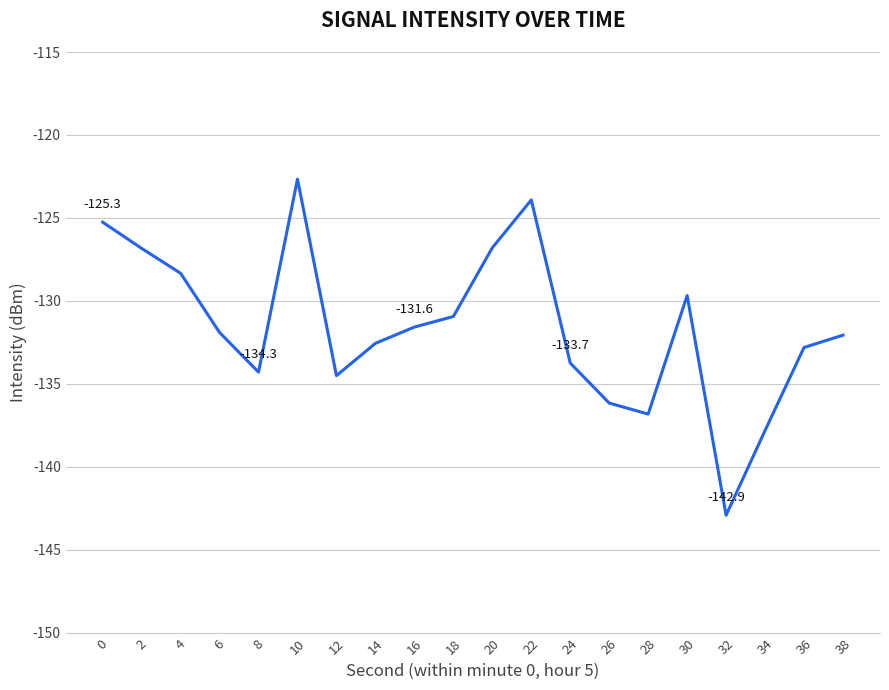

Is it true that the value at 34 is -81.8?

False